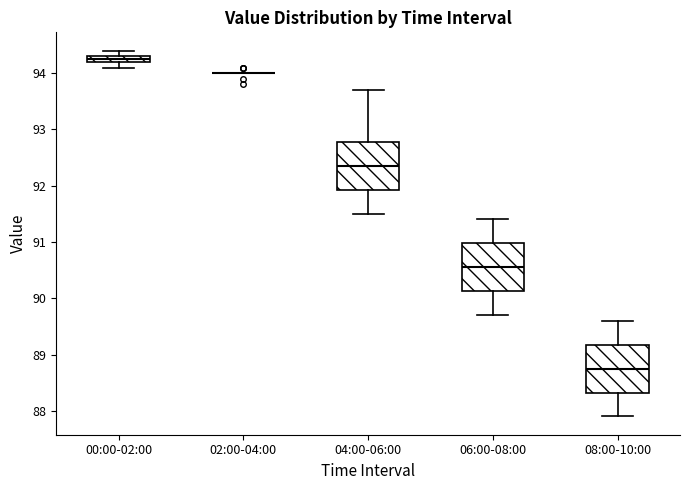

Where is the lower edge of the box for 06:00-08:00 on the y-axis? The values are not printed on the chart, so give them approximately, as read against the axis.

90.1